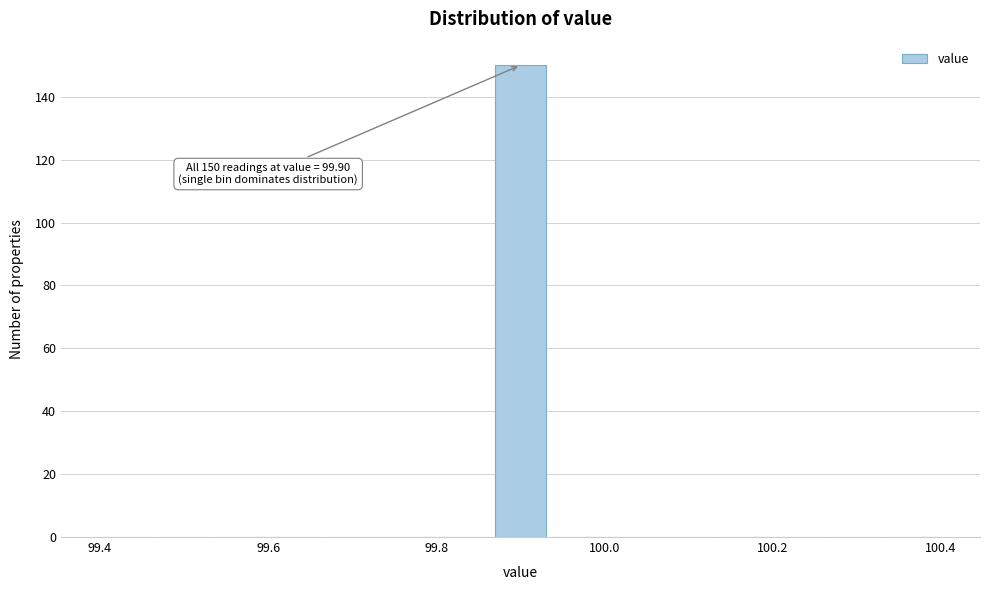

Around what value on the x-axis is the tallest bar? Give the approximate position of its centre, as read against the axis.

99.90